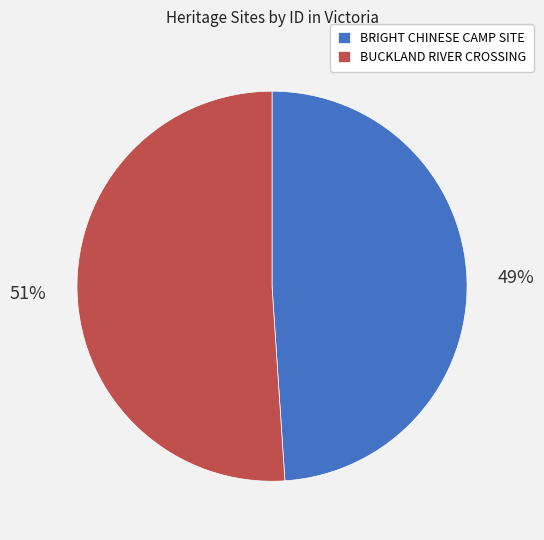

What is the majority slice?

BUCKLAND RIVER CROSSING